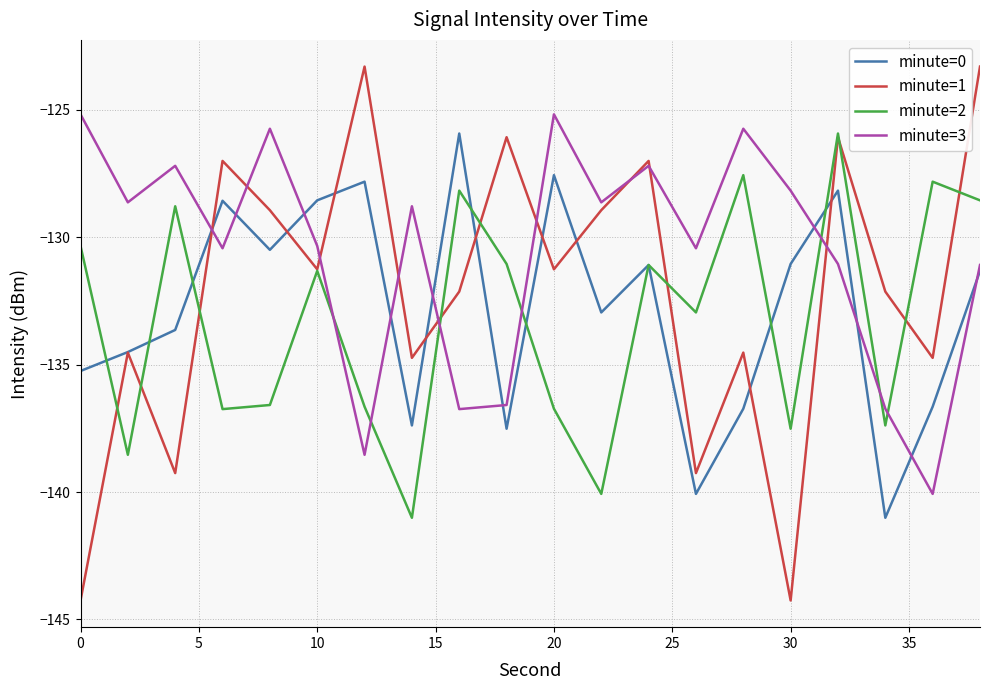

Which series has the largest total across all categories?

minute=3